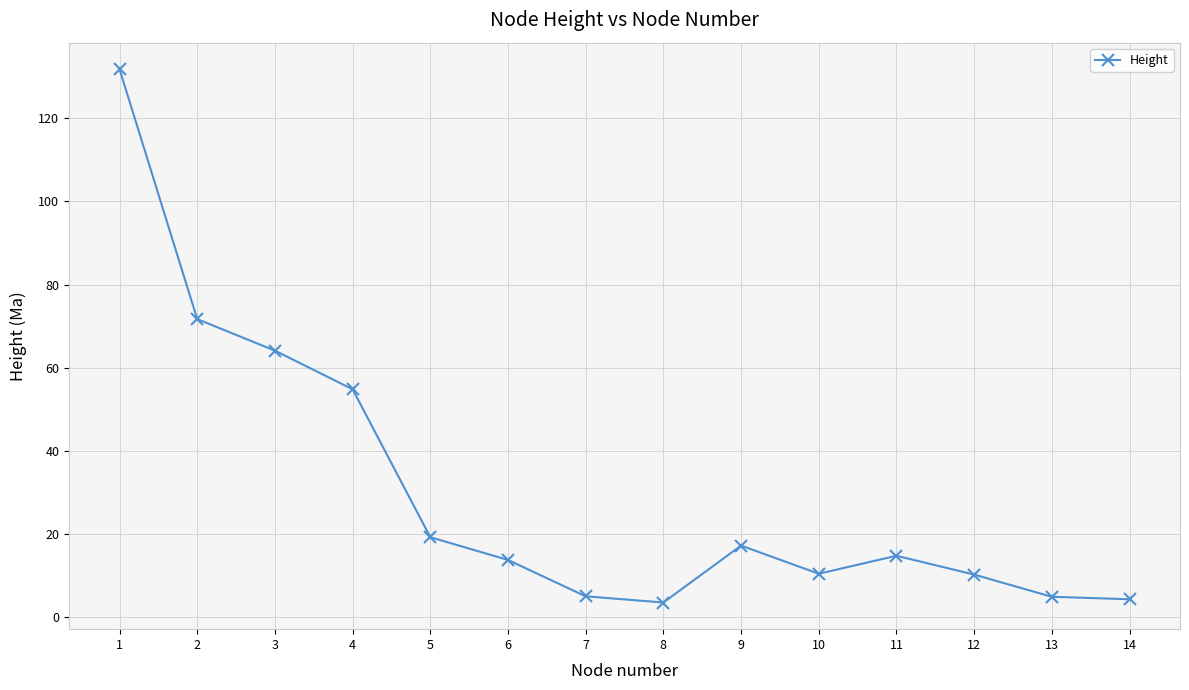

Does the chart display data point markers on the line(s)?

Yes